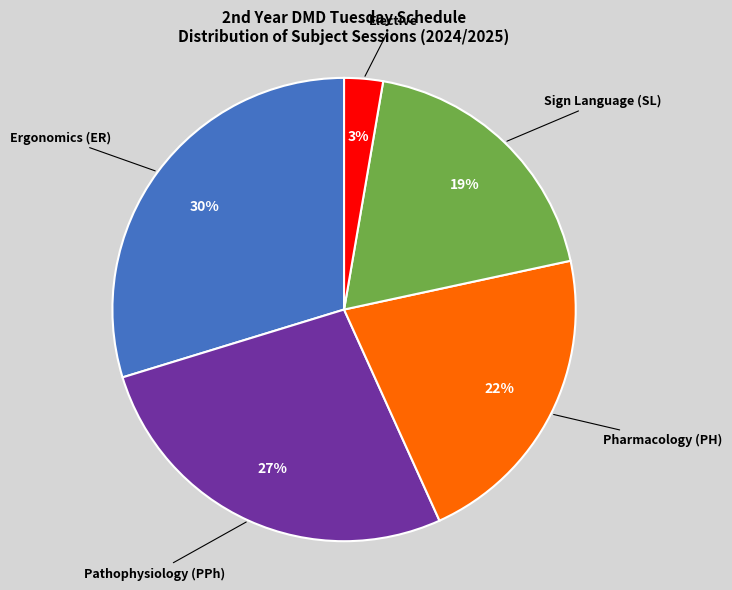

To the nearest percent, what is the average slice percentage?

20%